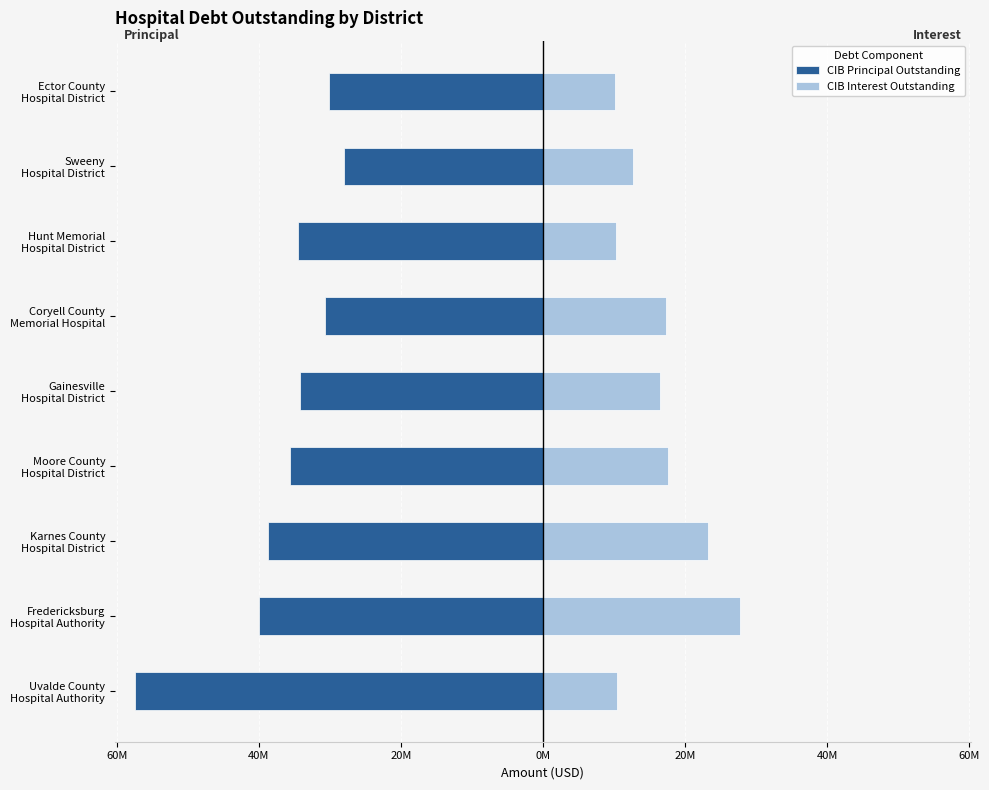

How many categories are shown in the chart?

9